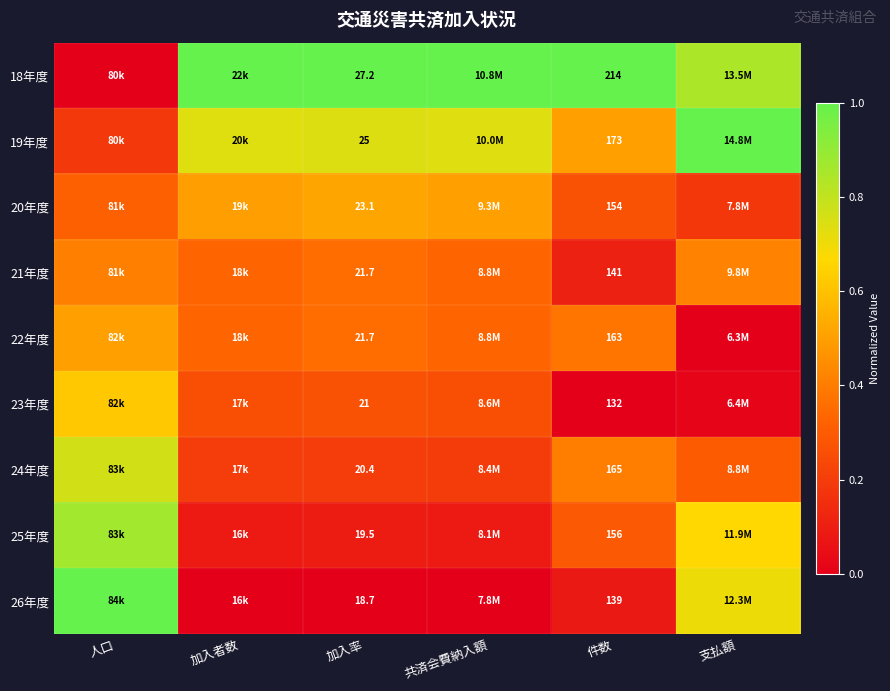

How many values in the 18年度 series are below 1?

2